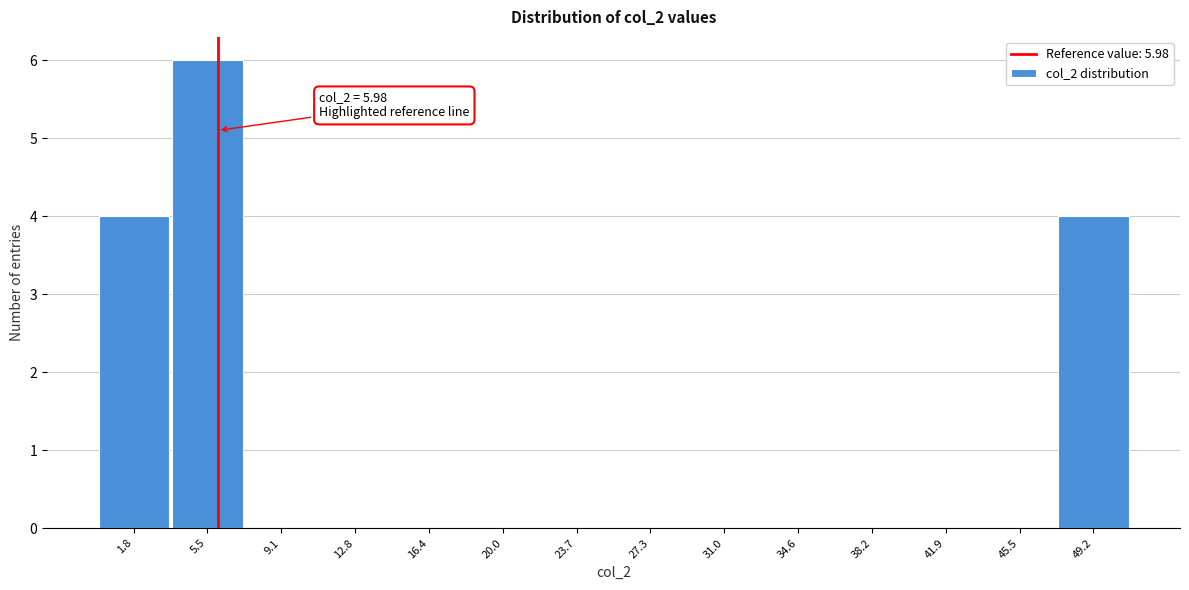

Over which range of the x-axis is the bar tallest?

3.5 to 7.5